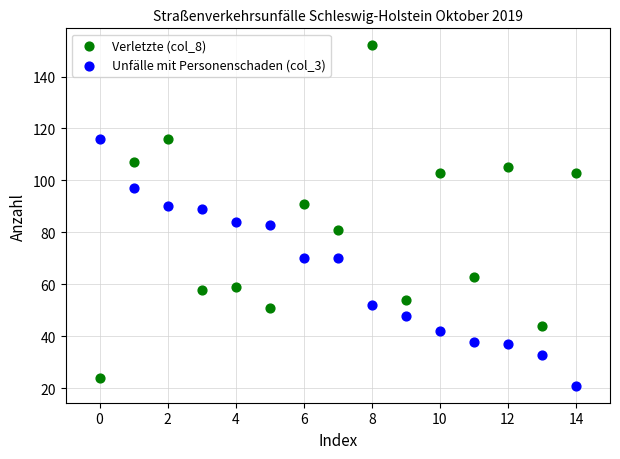

Which series has the largest Y range (max minus min)?

Verletzte (col_8)